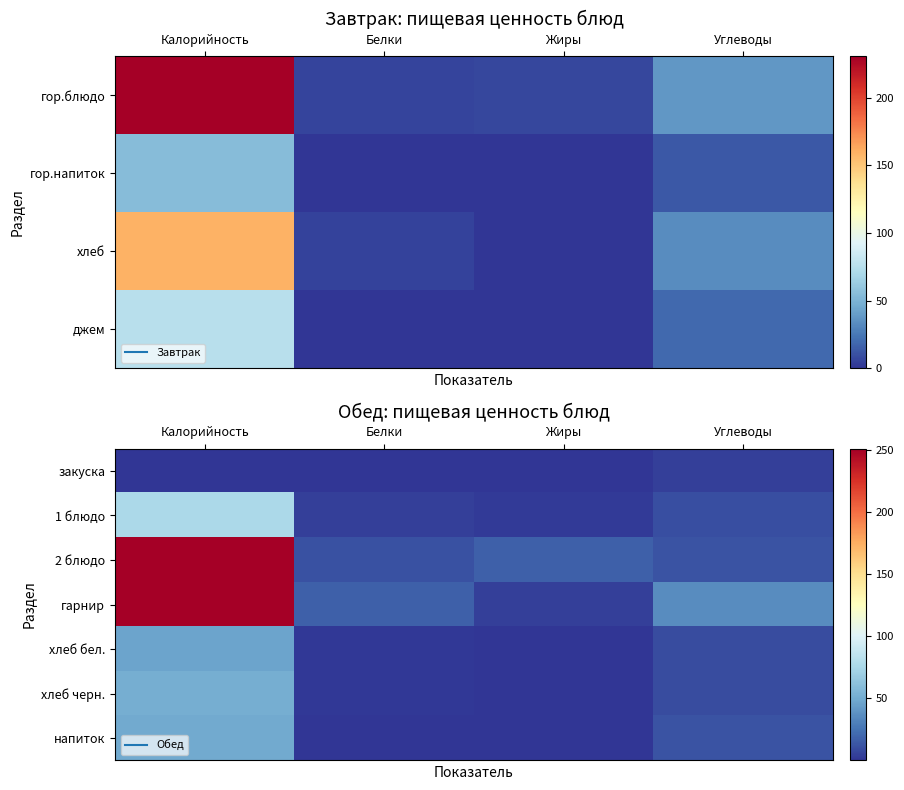

Between Белки and Жиры, which is larger?

Жиры